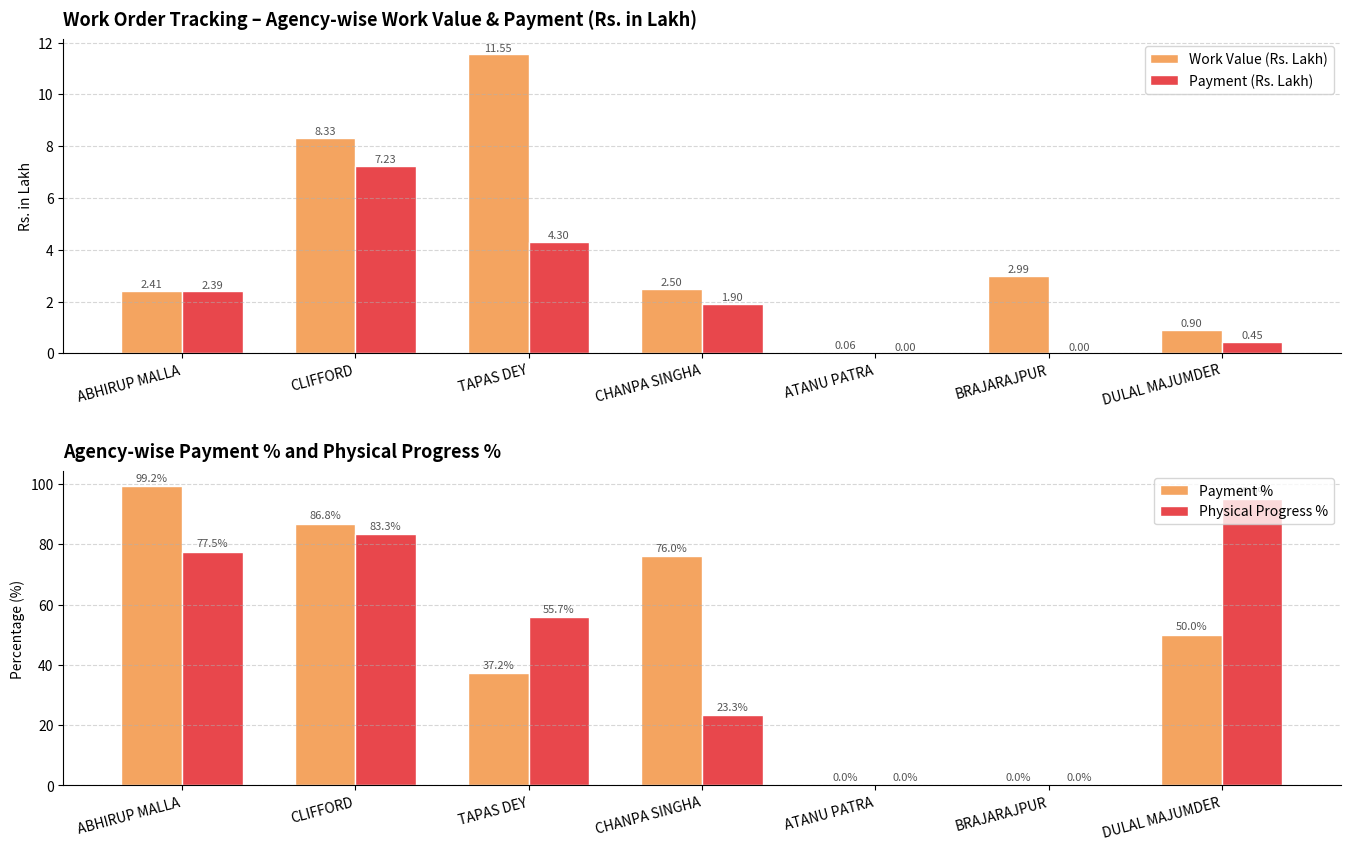

How many data points does each series have?

7